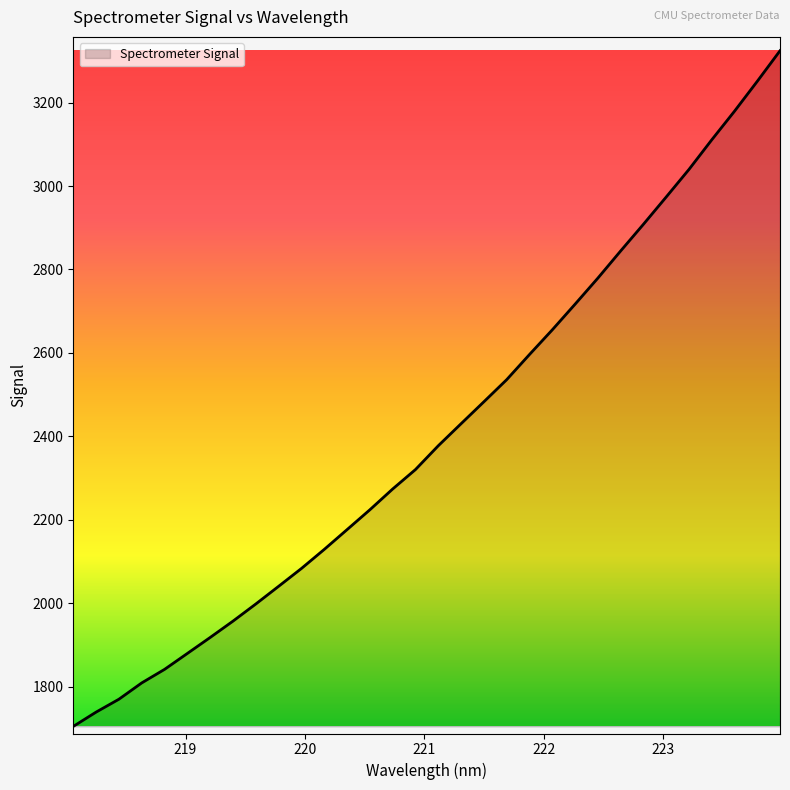

What is the greatest value displayed?

3324.4